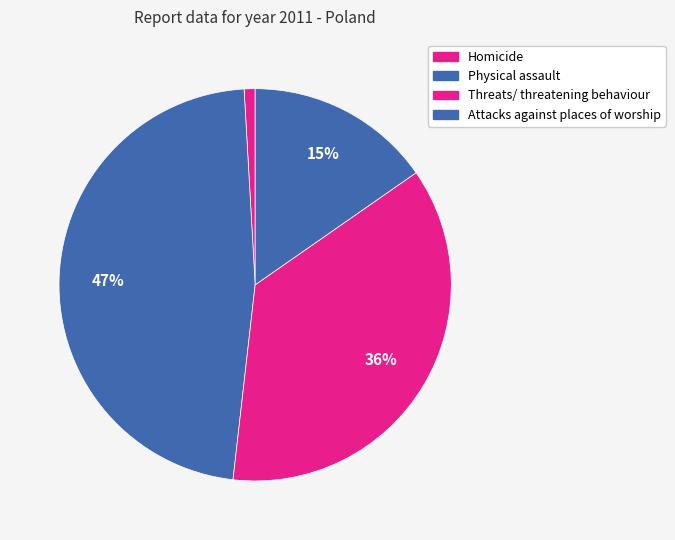

How many segments does this pie chart have?

4